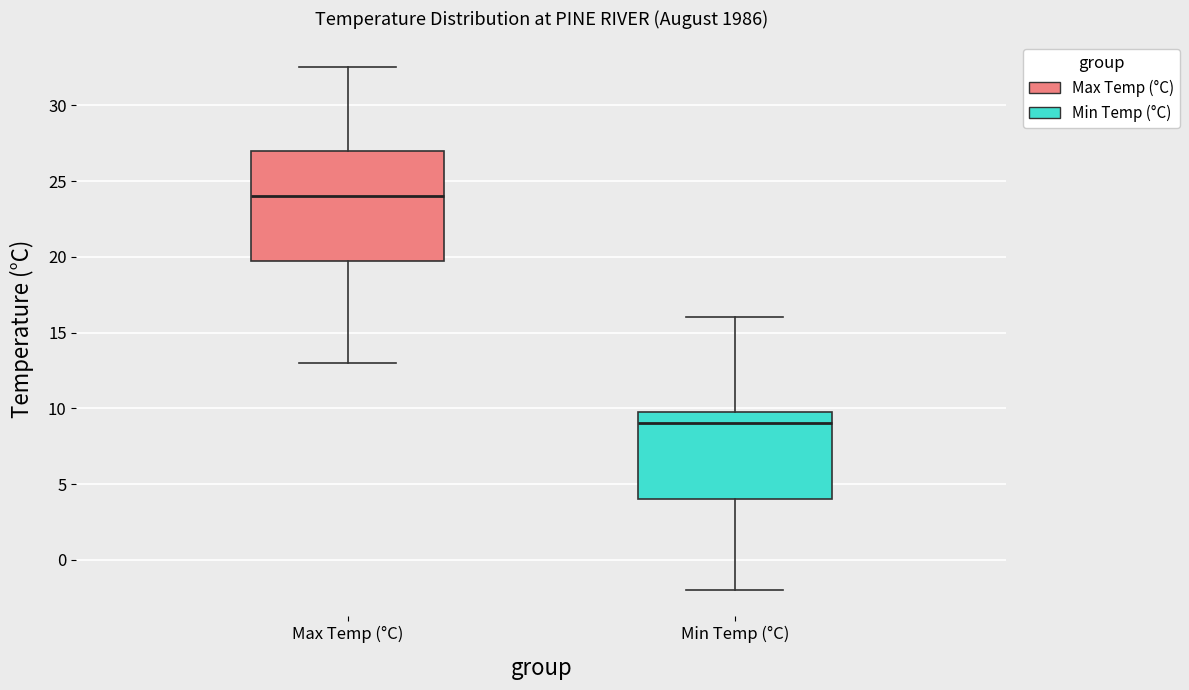

Reading left to right, transcribe this box plot: for each box, give where its median line is, the range the box spans, and where its two whiskers end, as read against the y-axis. The values are not printed on the chart, so give them approximately, as read against the axis.

Max Temp (°C): median 24.0, box 20.0 to 27.0, whiskers 13.0 to 32.5
Min Temp (°C): median 9.0, box 4.0 to 10.0, whiskers -2.0 to 16.0